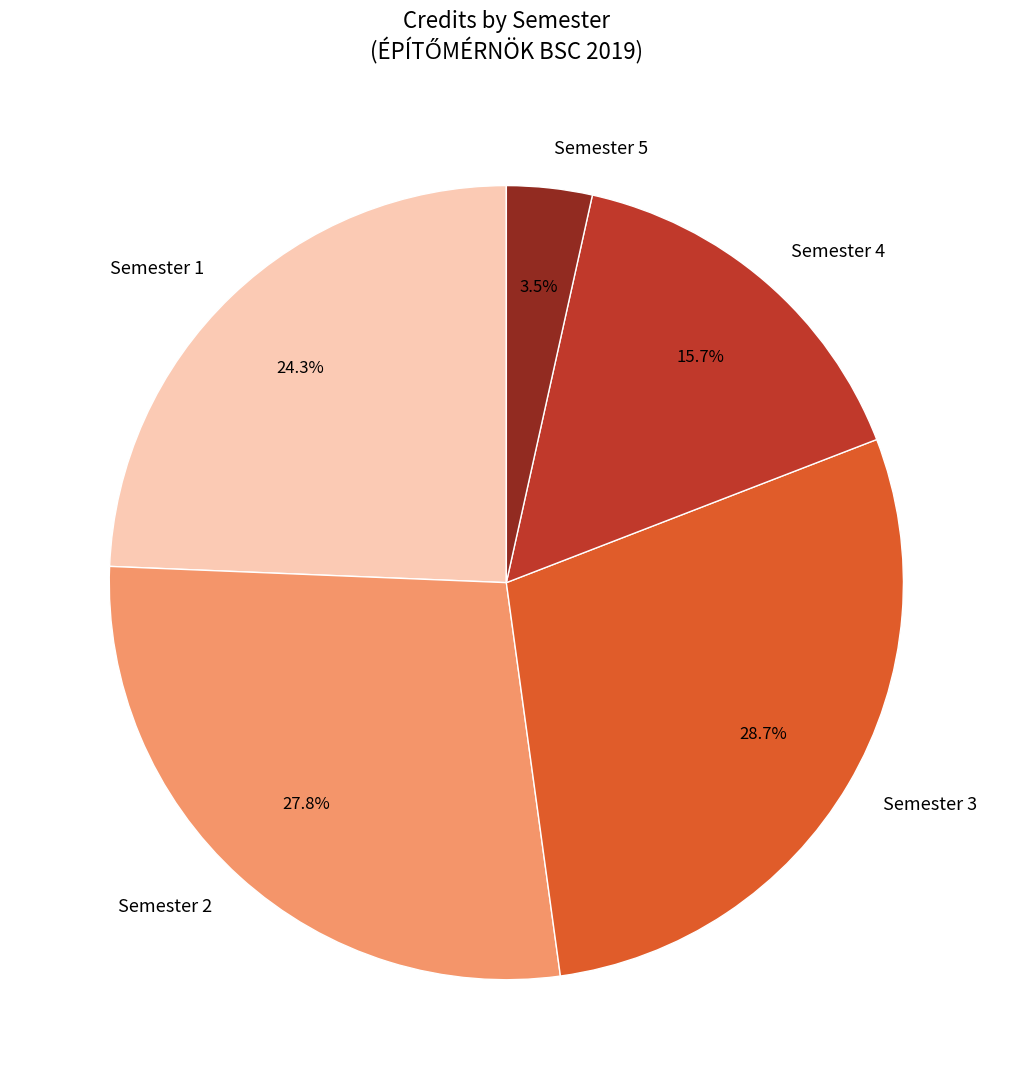

Does any single category account for the majority?

No